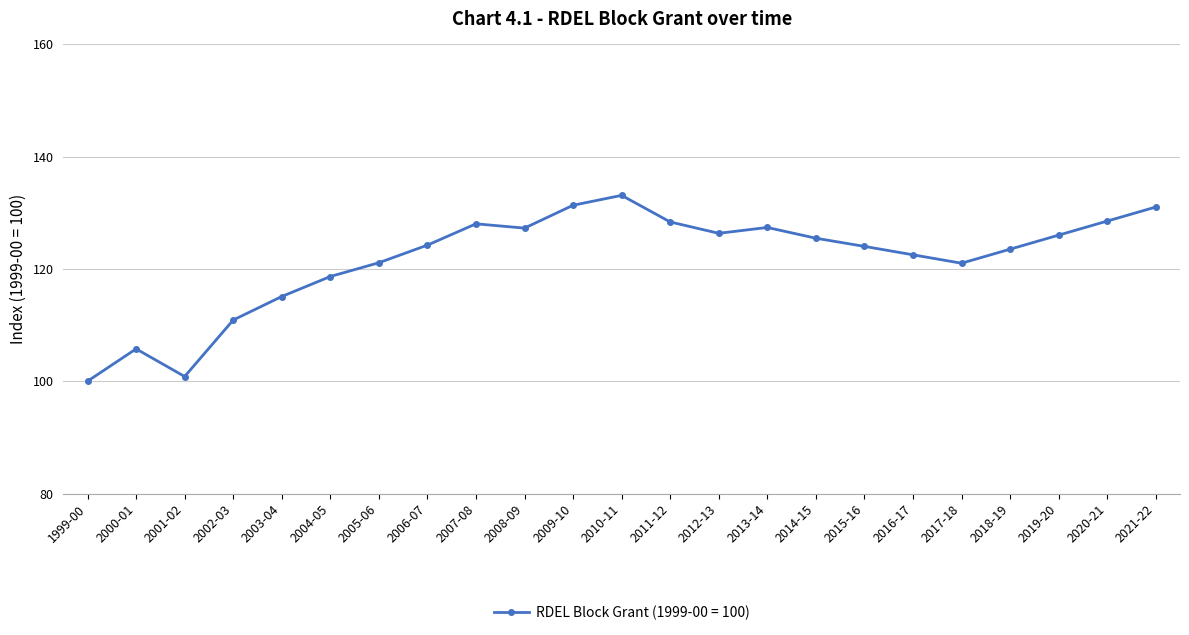

The value at 2017-18 is 121.0. True or false?

True